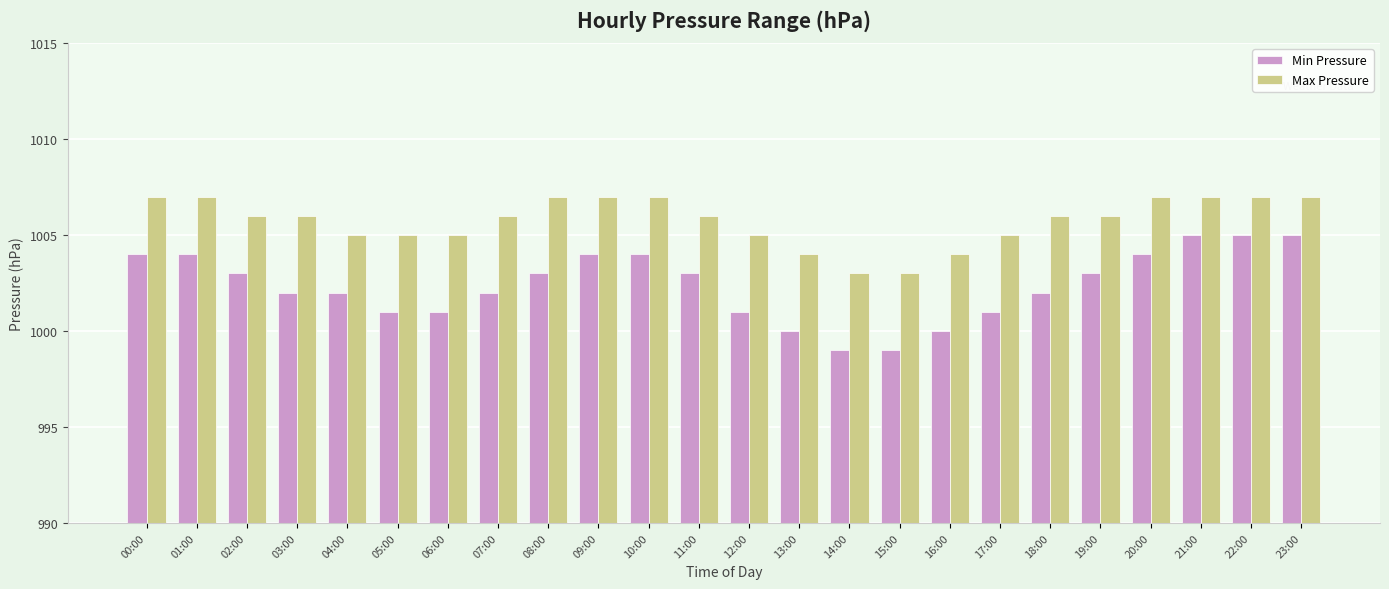

Which series has the largest range (max minus min)?

Min Pressure